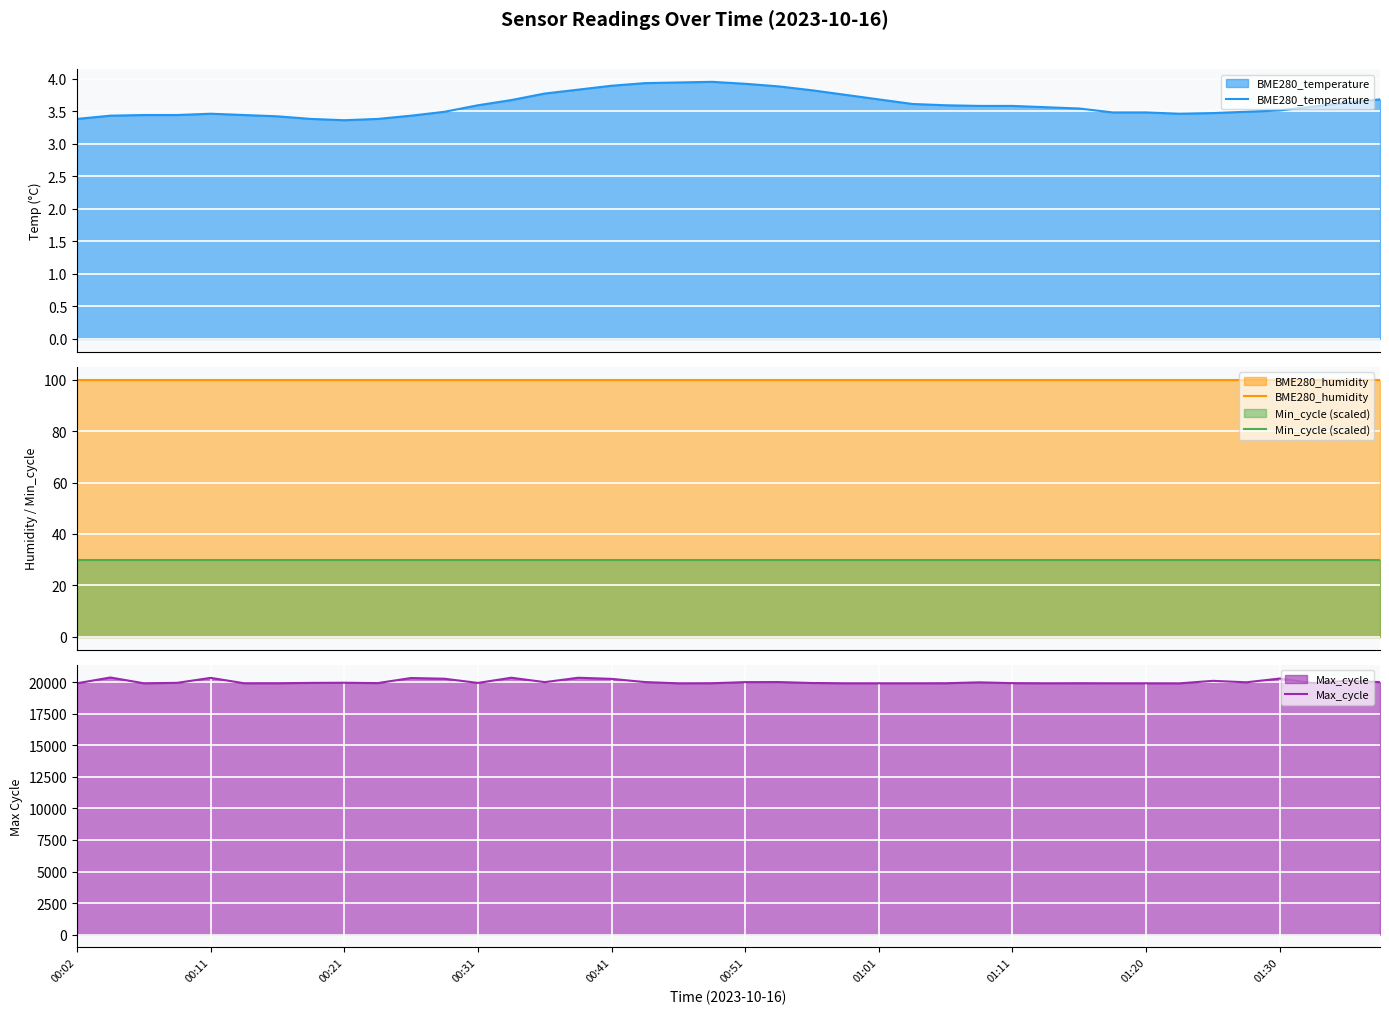

Does the chart display data point markers on the line(s)?

No